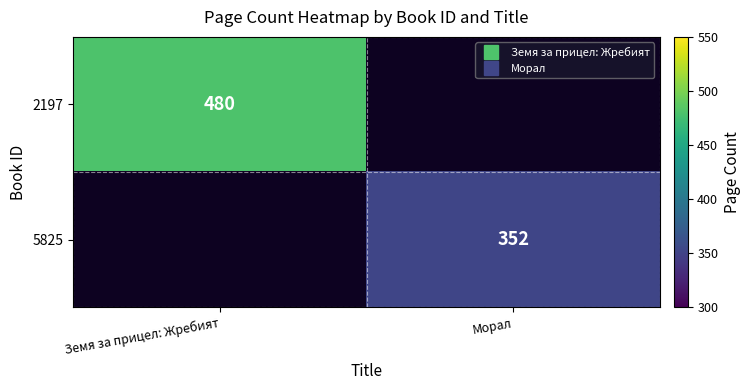

Which label corresponds to the smallest value in the chart?

Морал